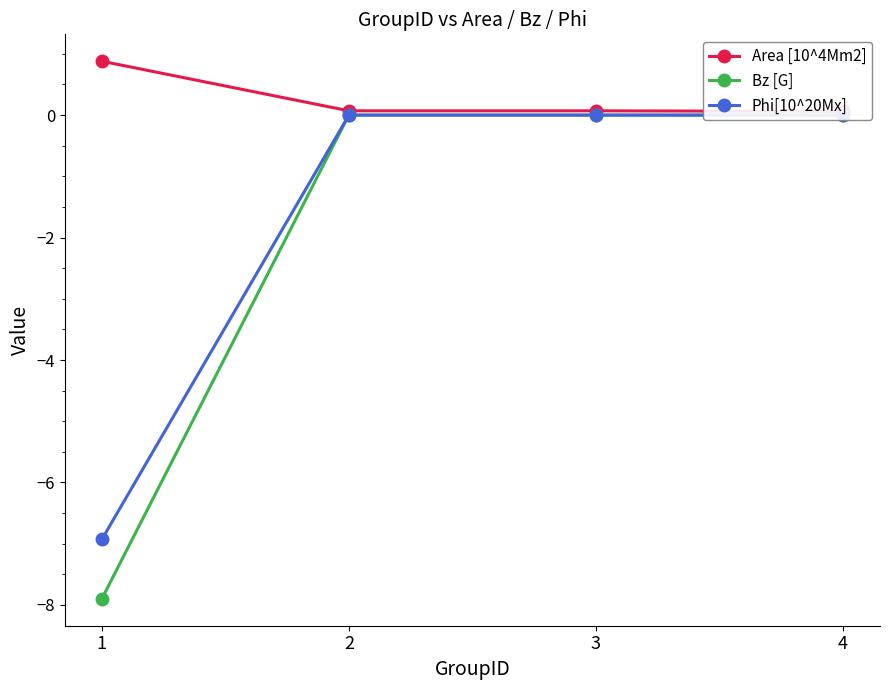

List the labels in order of Area [10^4Mm2] value, largest first.

1, 2, 3, 4